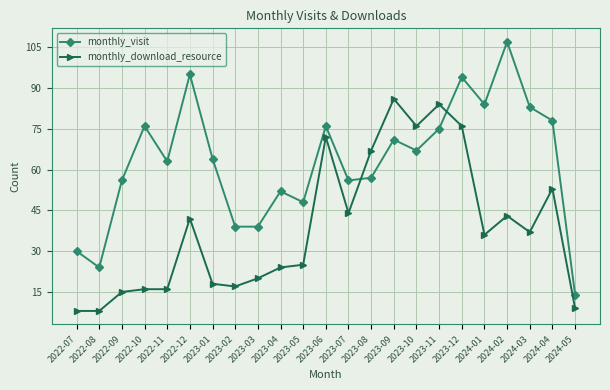

What is the difference between the monthly_visit values at 2022-07 and 2023-06?

46